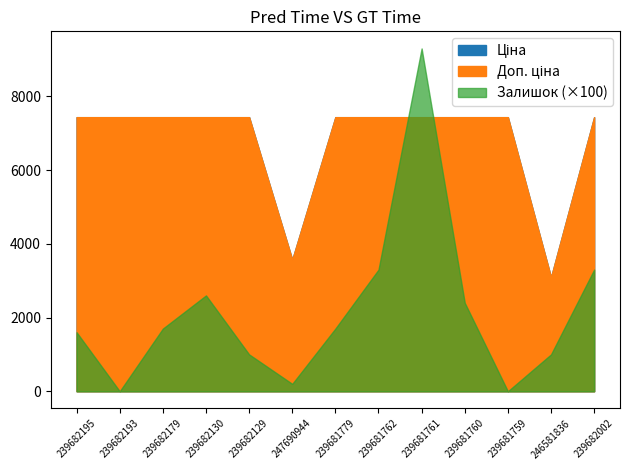

Where is Доп. ціна nearest to the value 5263?

247690944